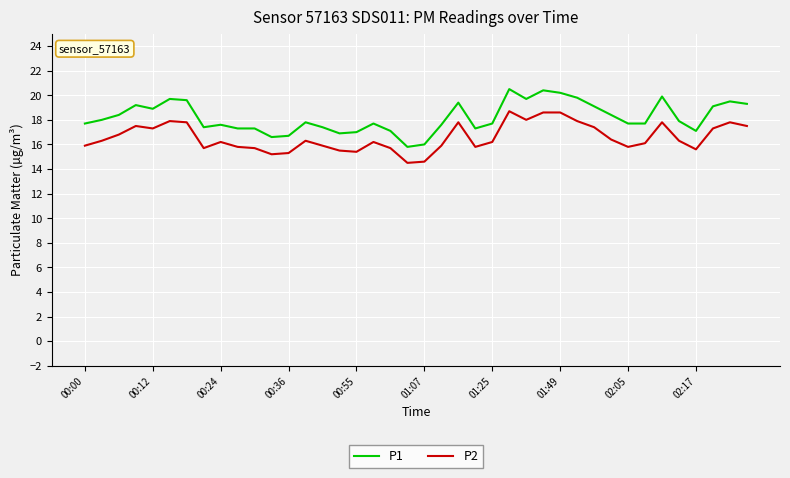

What is the difference between the maximum and minimum values in the P1 series?

4.7